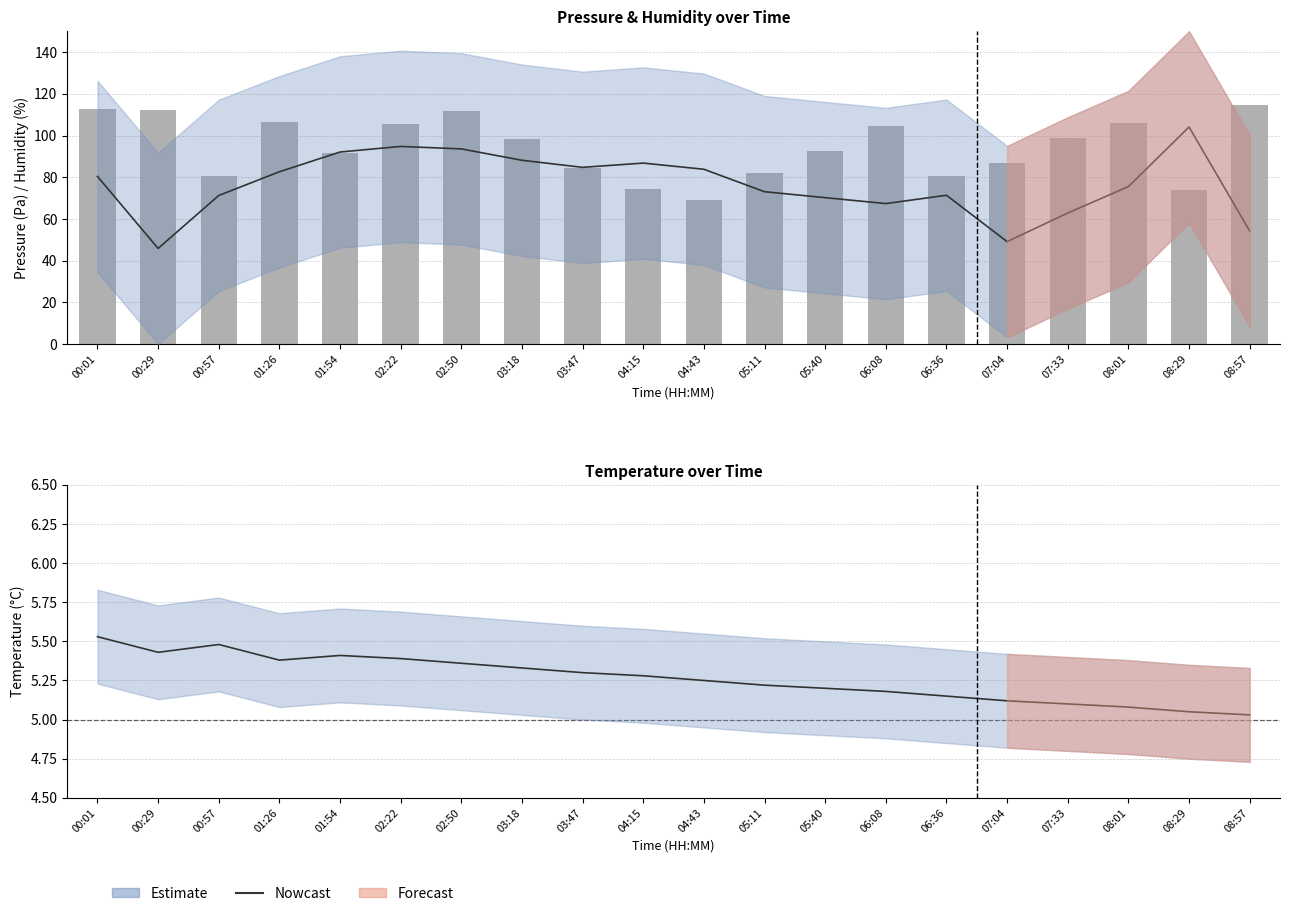

Count the number of categories in the chart.

20